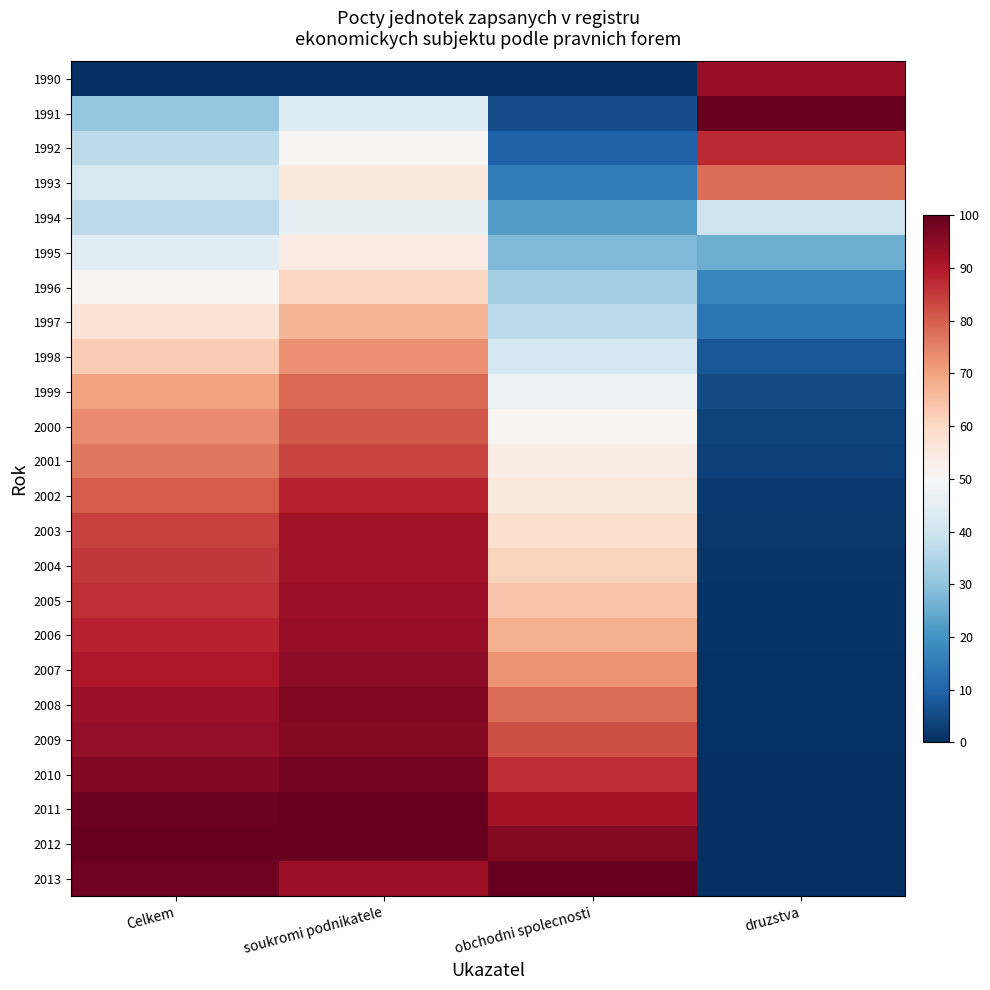

At how many categories does at least one series exceed 87?

4